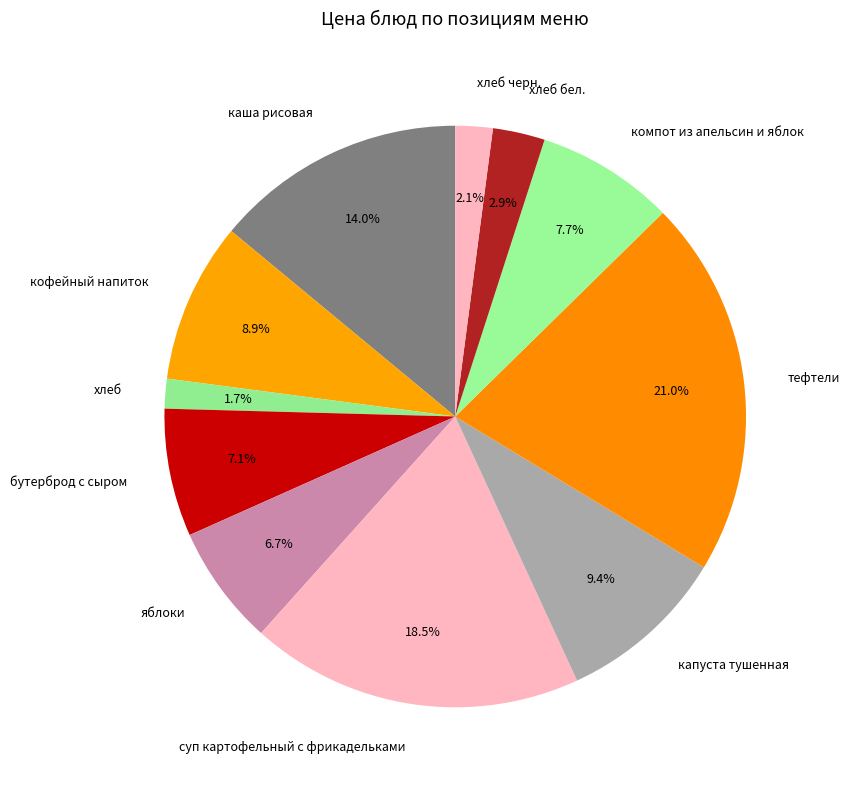

How many segments does this pie chart have?

11